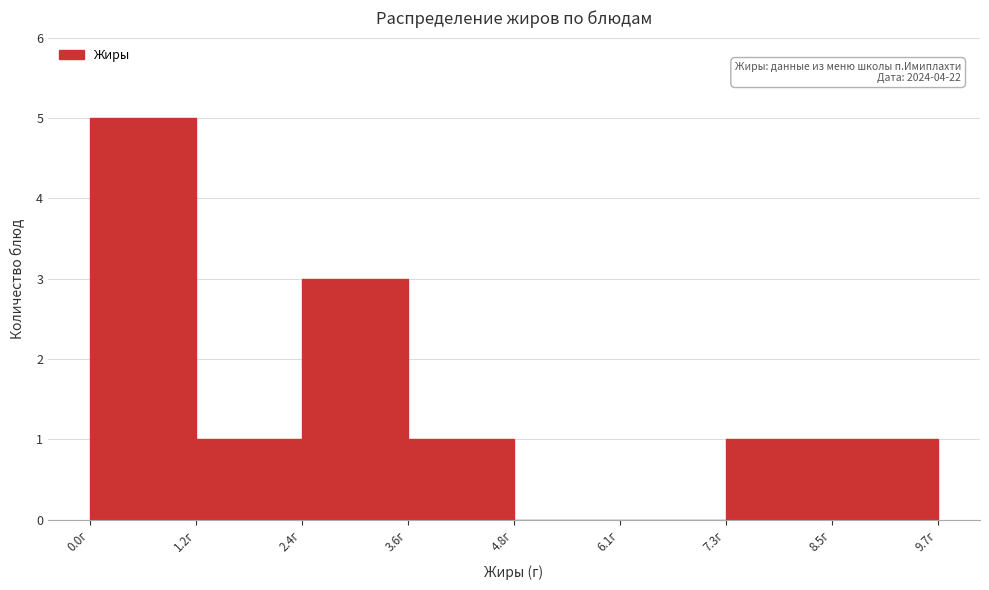

Which range on the x-axis has the tallest bar?

0.0 to 1.2